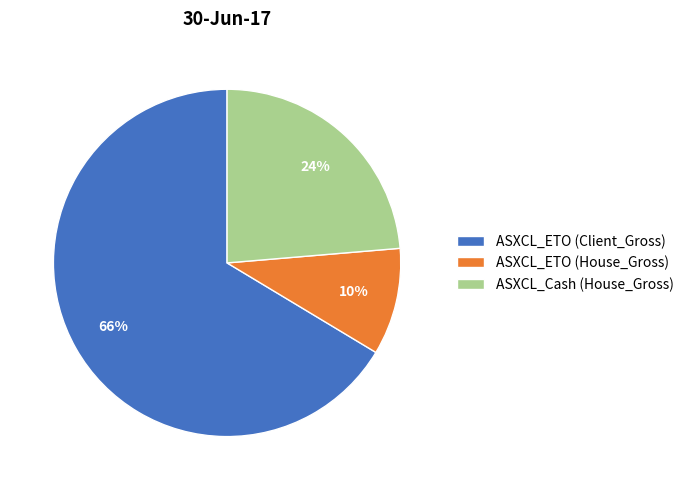

How many segments does this pie chart have?

3